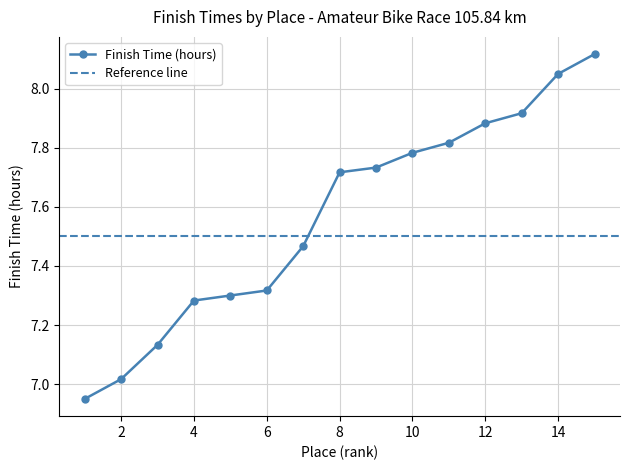

List the labels in order of value, smallest first.

1, 2, 3, 4, 5, 6, 7, 8, 9, 10, 11, 12, 13, 14, 15